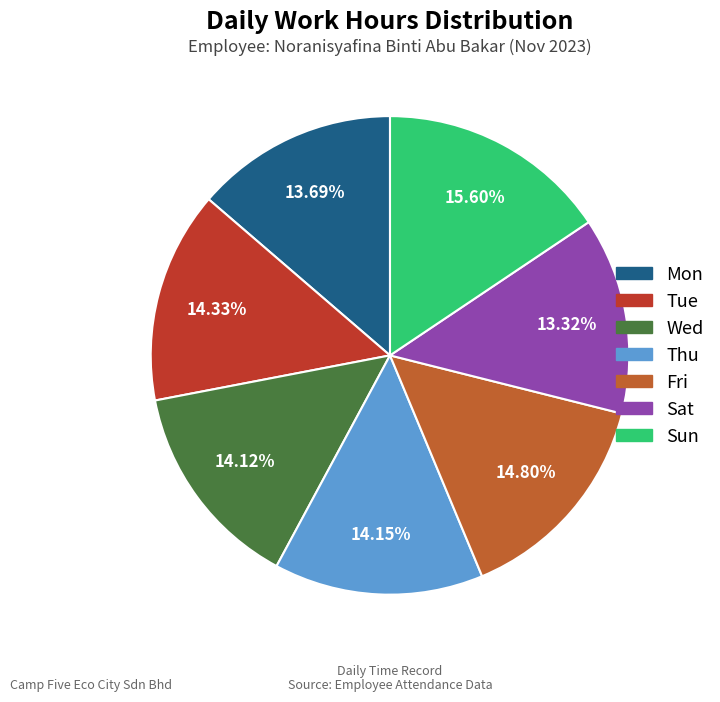

The Fri slice represents 15% of the pie. True or false?

True